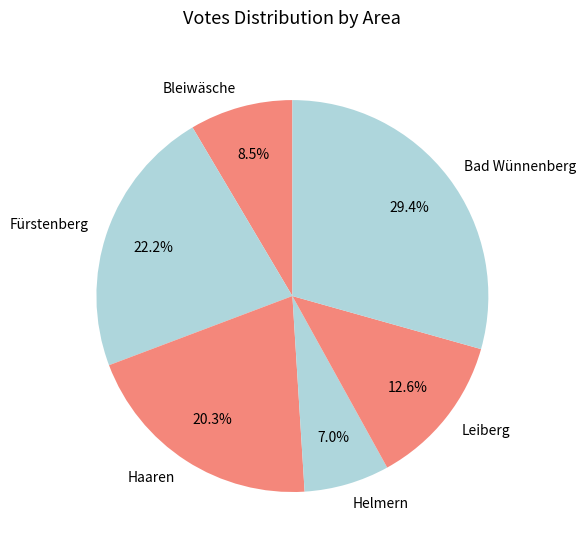

Is there a majority slice in this chart?

No